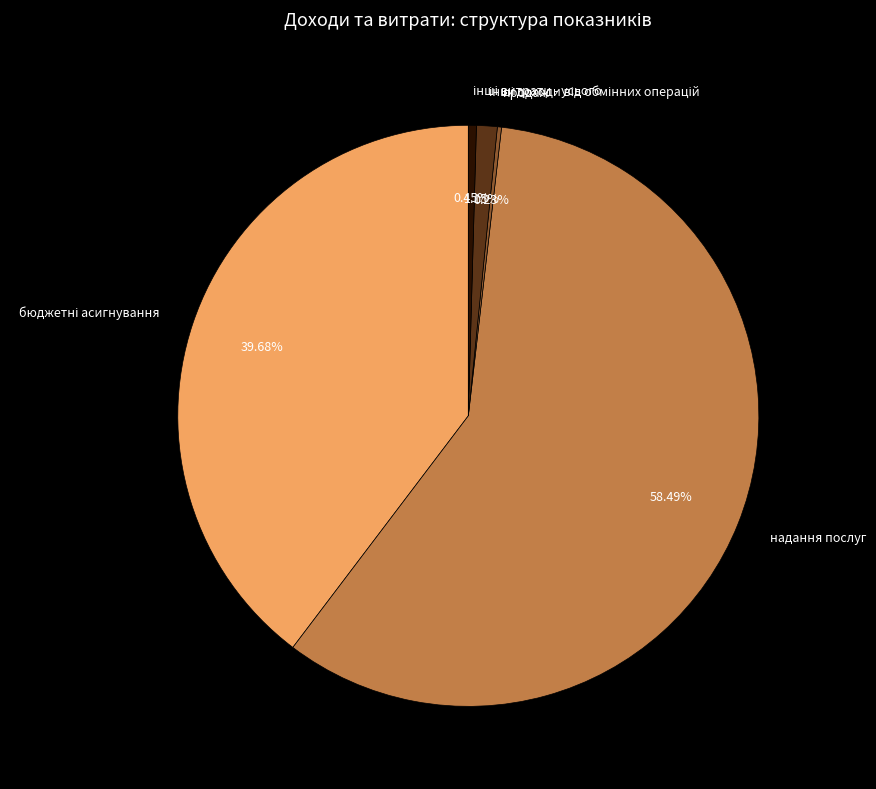

Is there a majority slice in this chart?

Yes